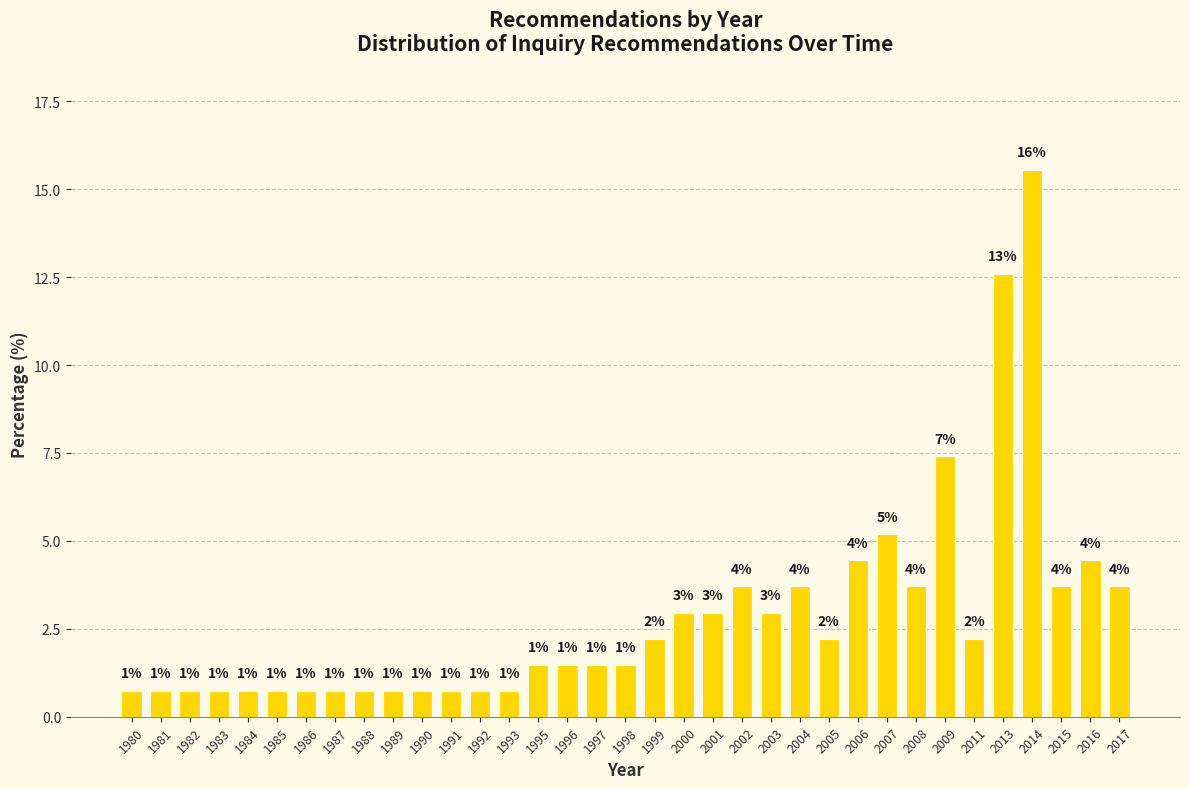

Are the bars horizontal?

No